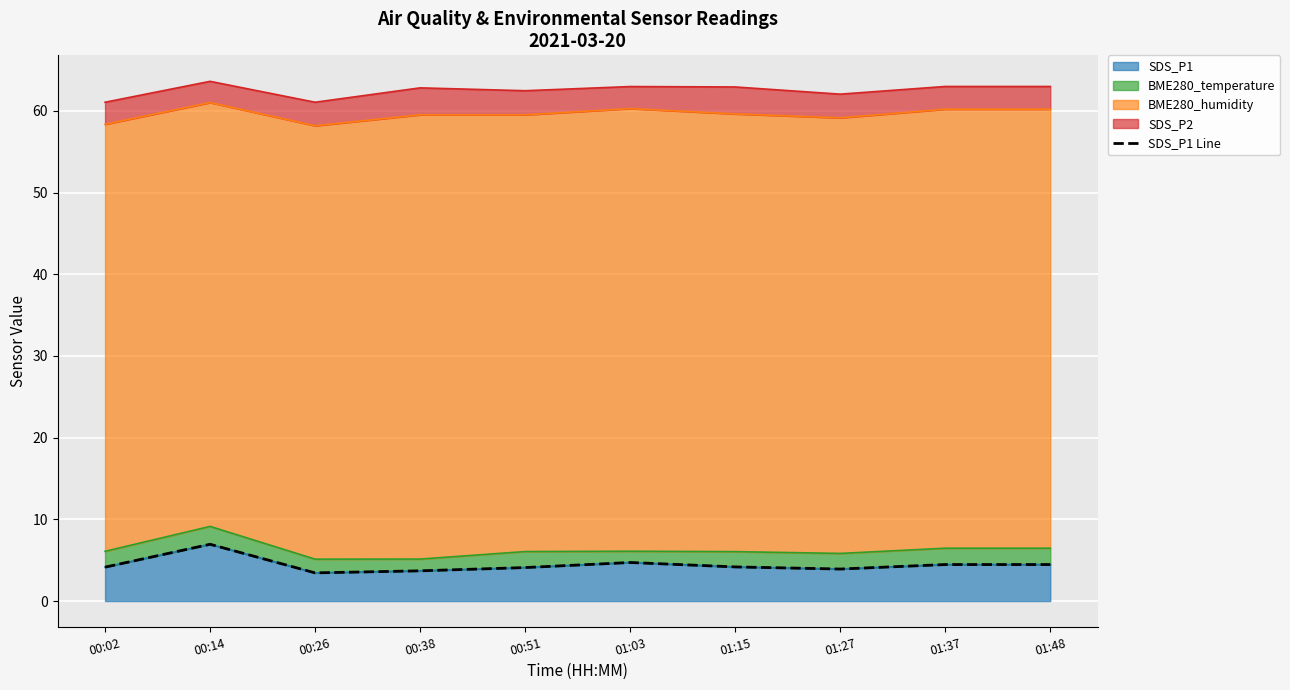

True or false: SDS_P1 has a value of 4.1 at 00:51.

True